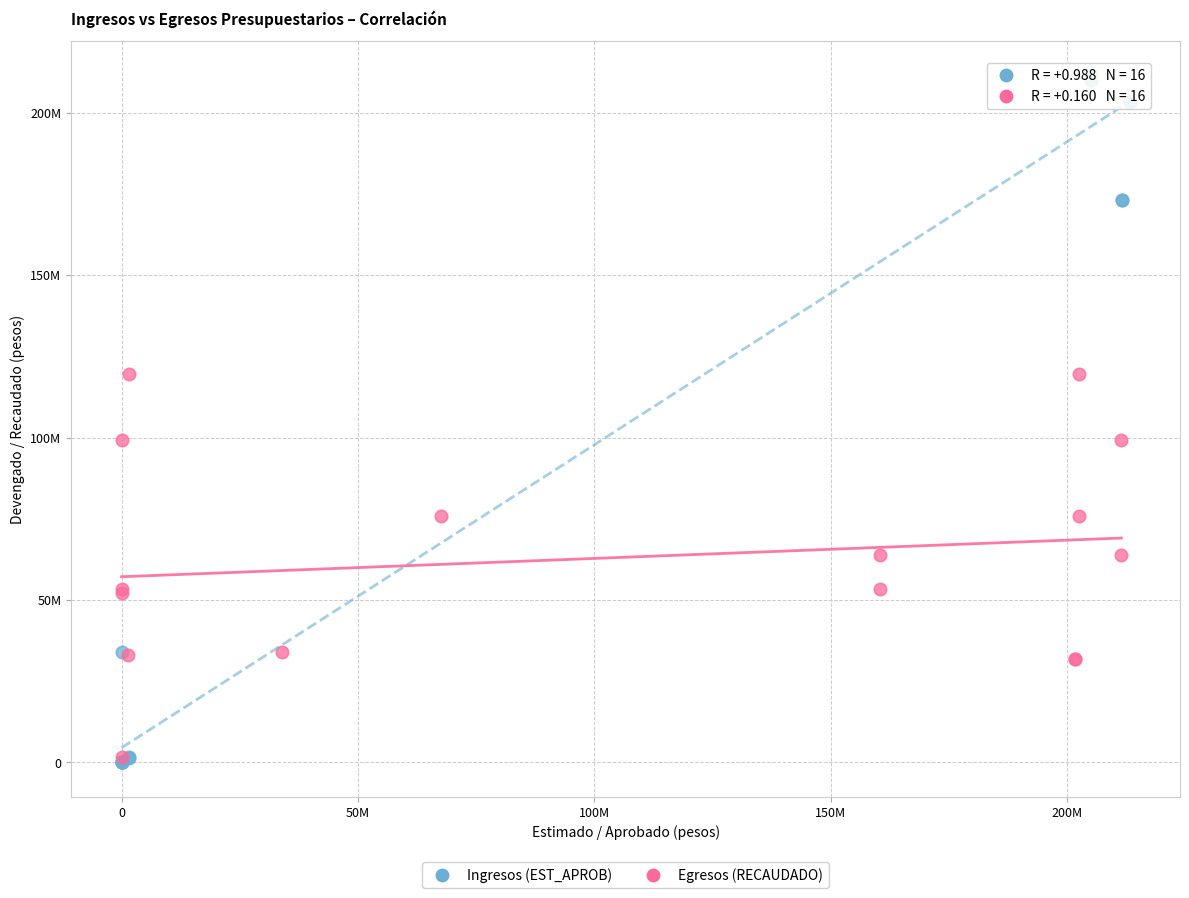

What are all the series names shown in the legend?

Ingresos (EST_APROB), Egresos (RECAUDADO)